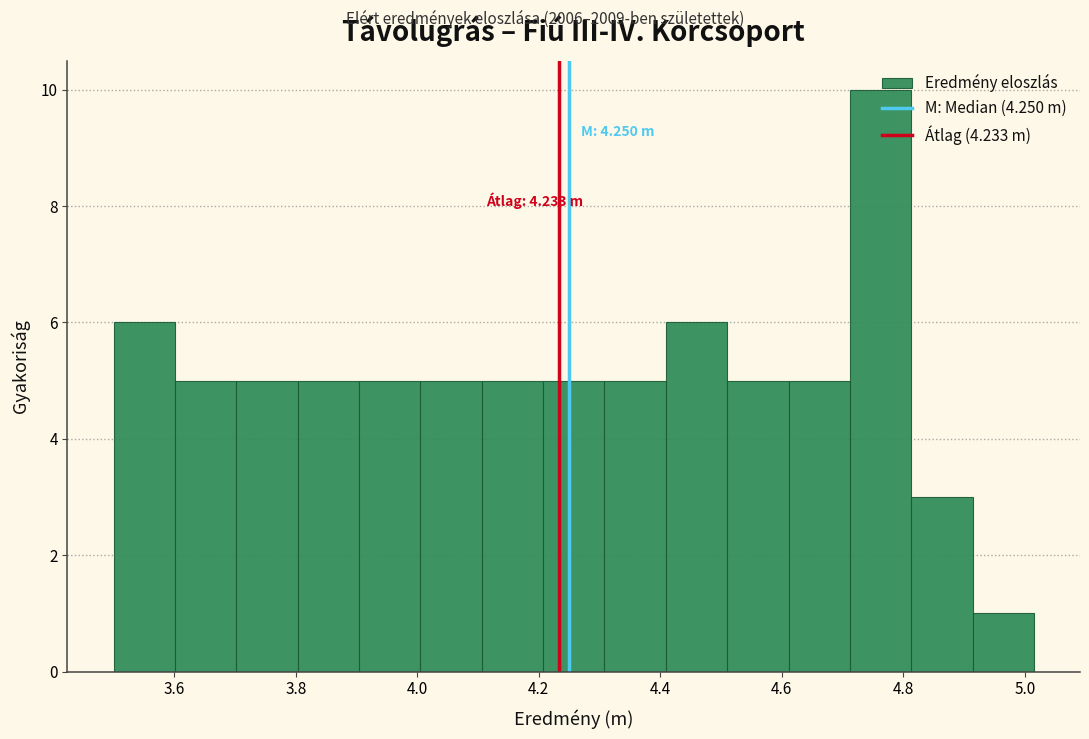

Over which range of the x-axis is the bar tallest?

4.72 to 4.82